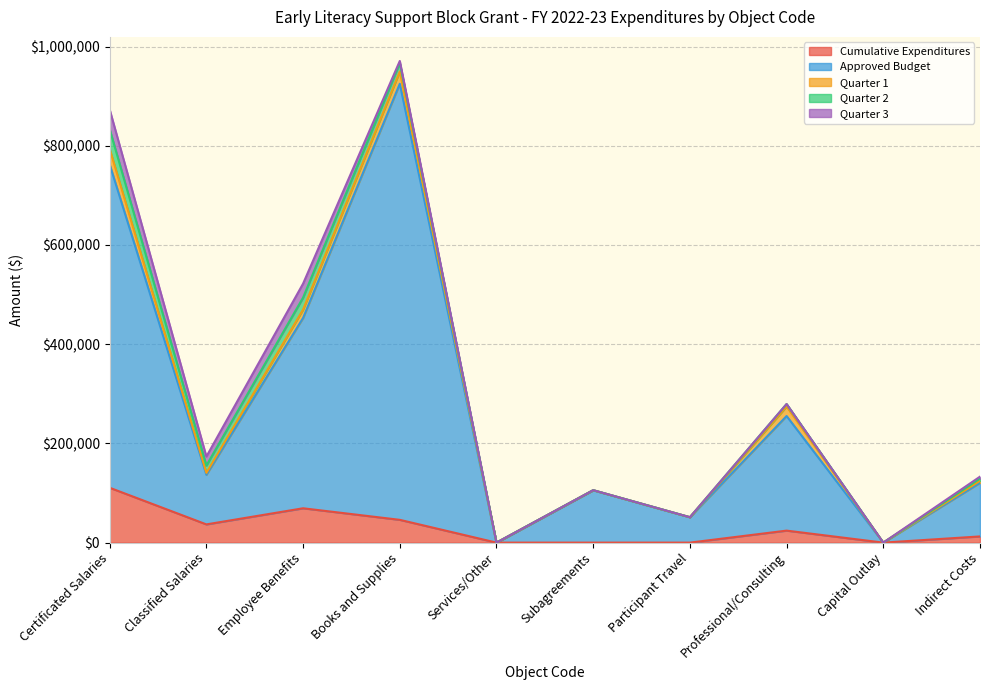

Does the chart display data point markers on the line(s)?

No